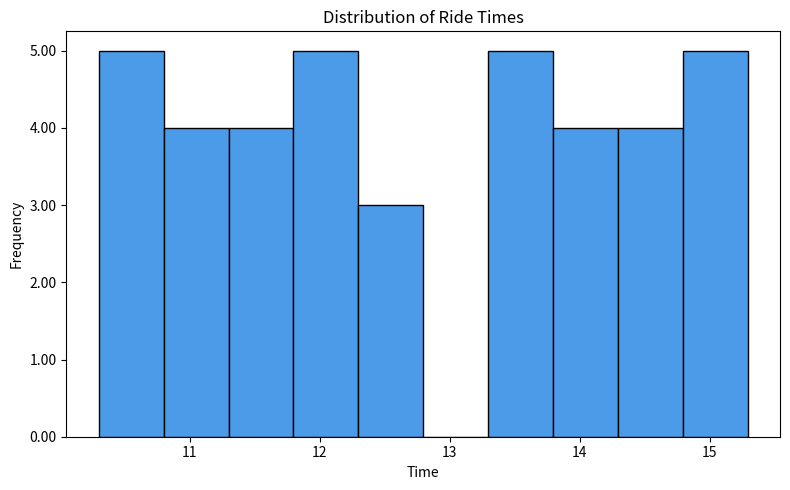

Reading left to right, transcribe this chart: for each bar, give the range it covers on the x-axis and its height. Neither the bar edges nor the heights are printed on the chart, so give them approximately, as read against the axes.

10.3 to 10.8: 5
10.8 to 11.3: 4
11.3 to 11.8: 4
11.8 to 12.3: 5
12.3 to 12.8: 3
12.8 to 13.3: 0
13.3 to 13.8: 5
13.8 to 14.3: 4
14.3 to 14.8: 4
14.8 to 15.3: 5